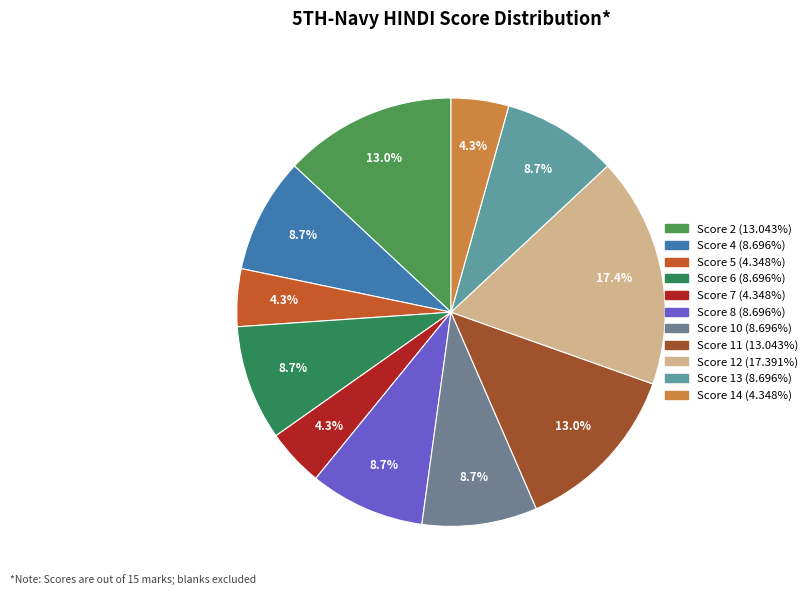

How many slices are in this pie chart?

11